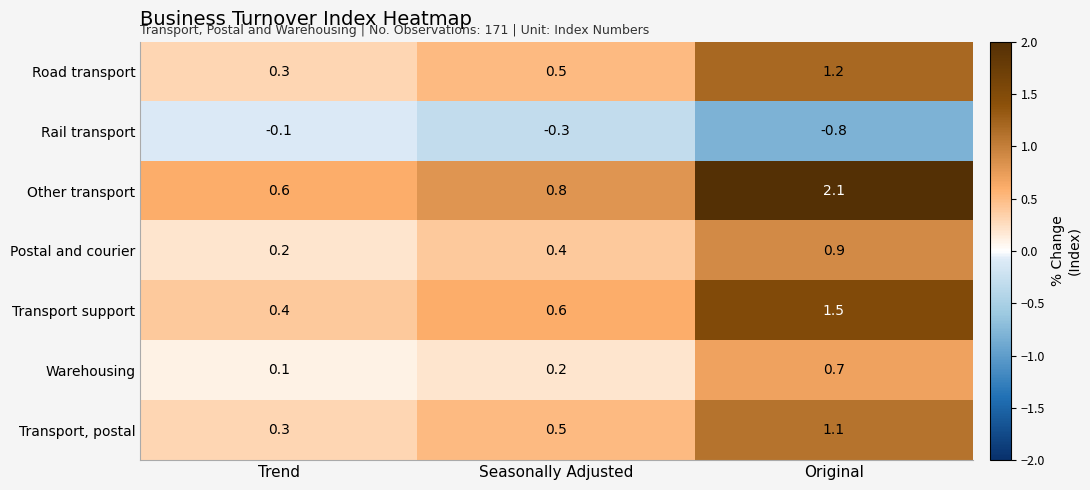

Is it true that Transport support equals 0.9 at Seasonally Adjusted?

False